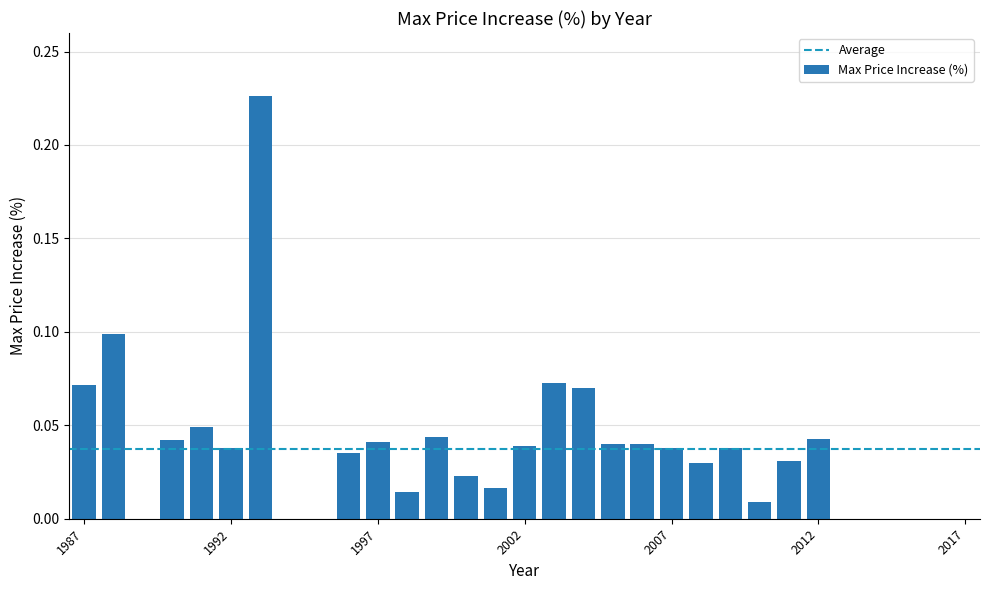

What is the sum of all values?

1.2